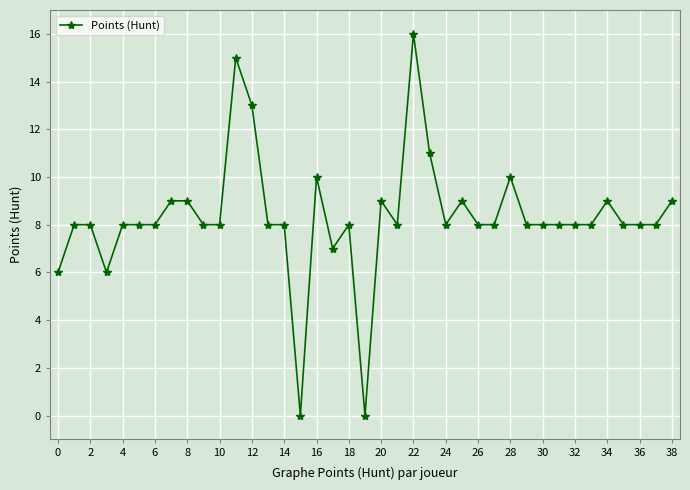

What is the average value?

8